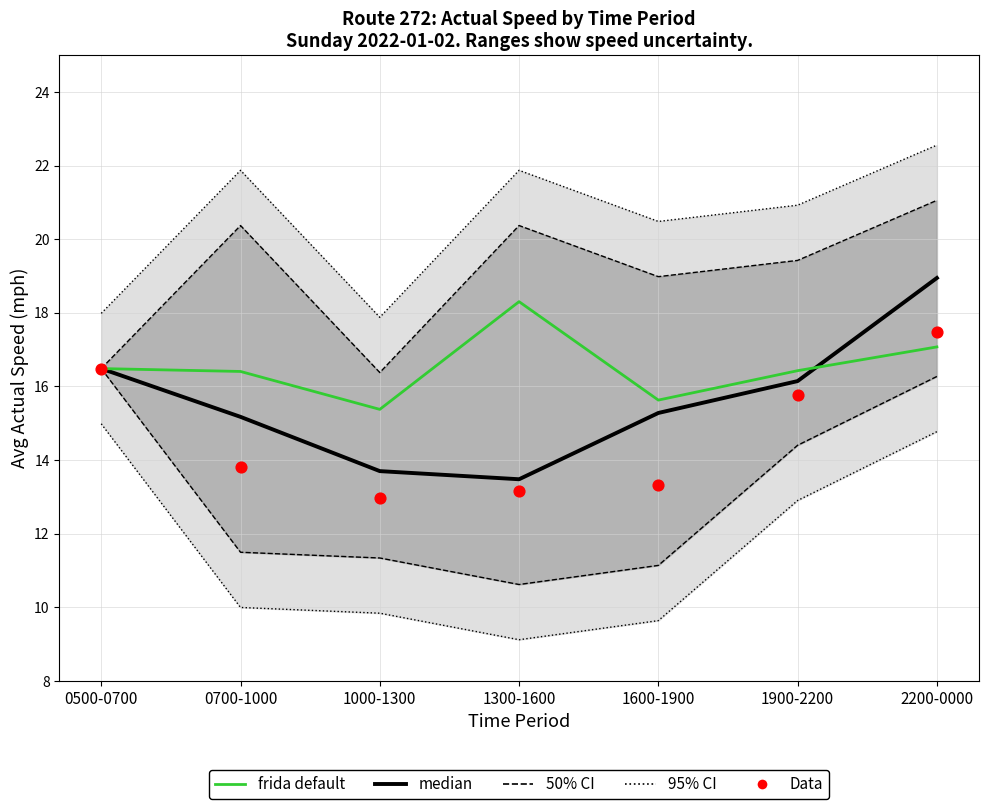

Is the value of 50% CI at 2200-0000 greater than the value of median at 1300-1600?

Yes